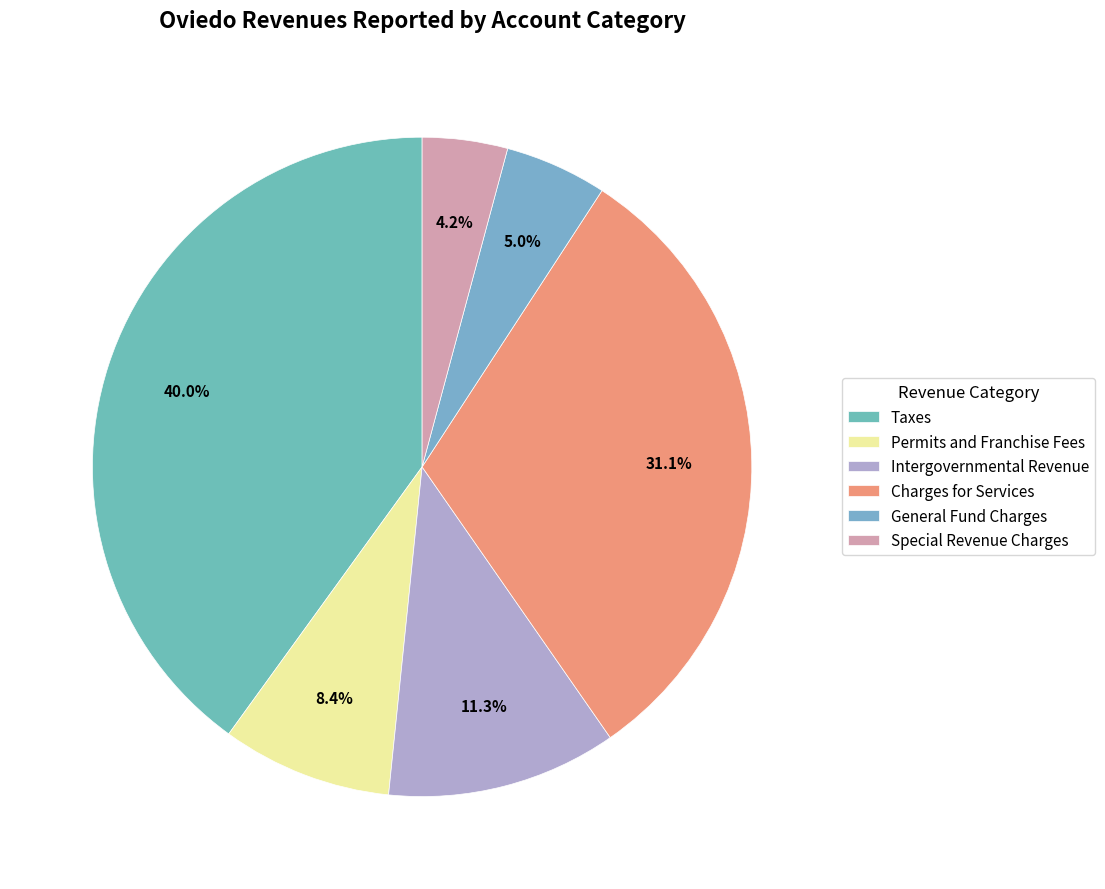

Which has a higher value, Charges for Services or Special Revenue Charges?

Charges for Services